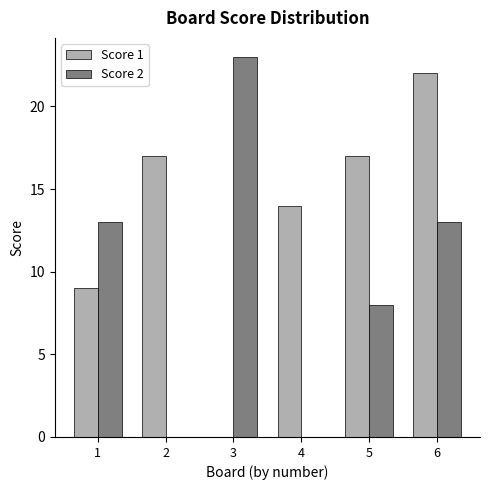

Count the Score 1 values in the range 9 to 17.

4